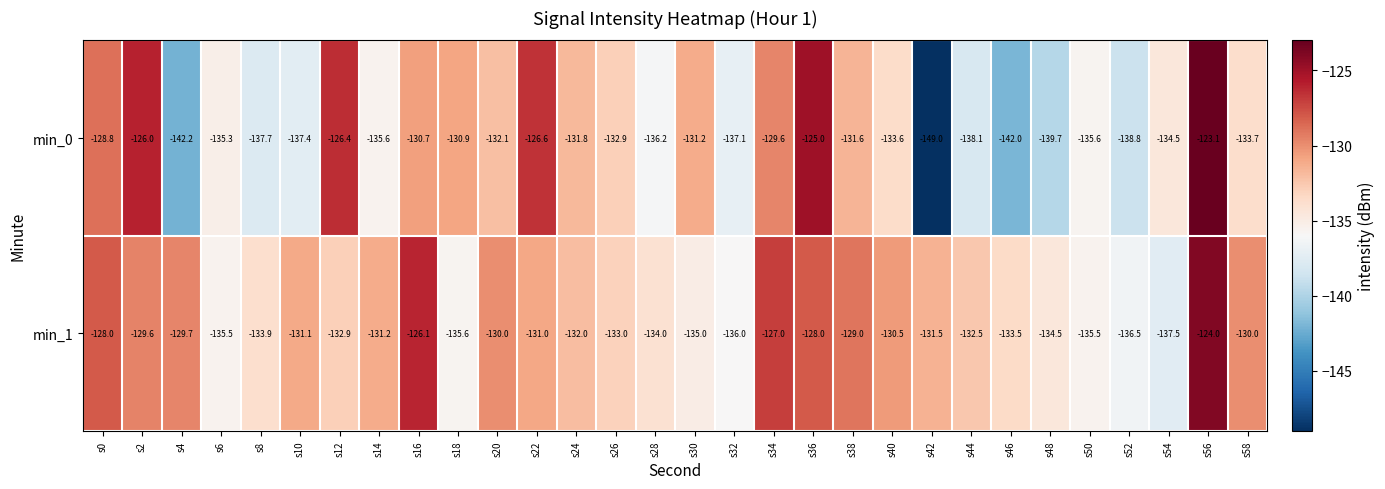

Which series has the largest total across all categories?

min_1